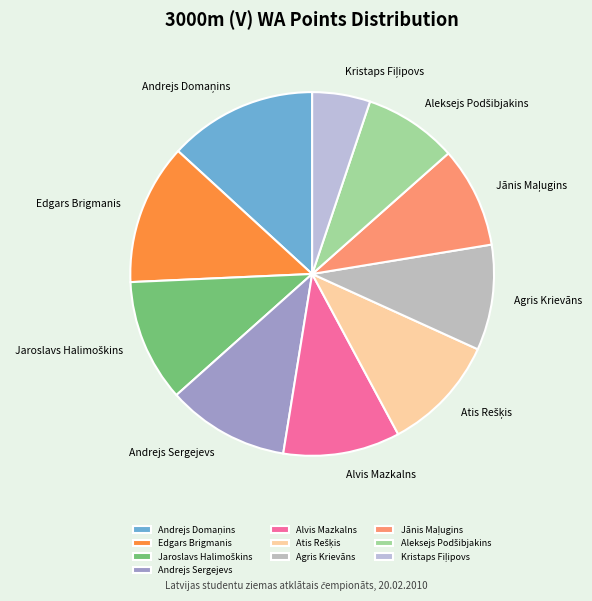

Count the number of slices in the pie.

10